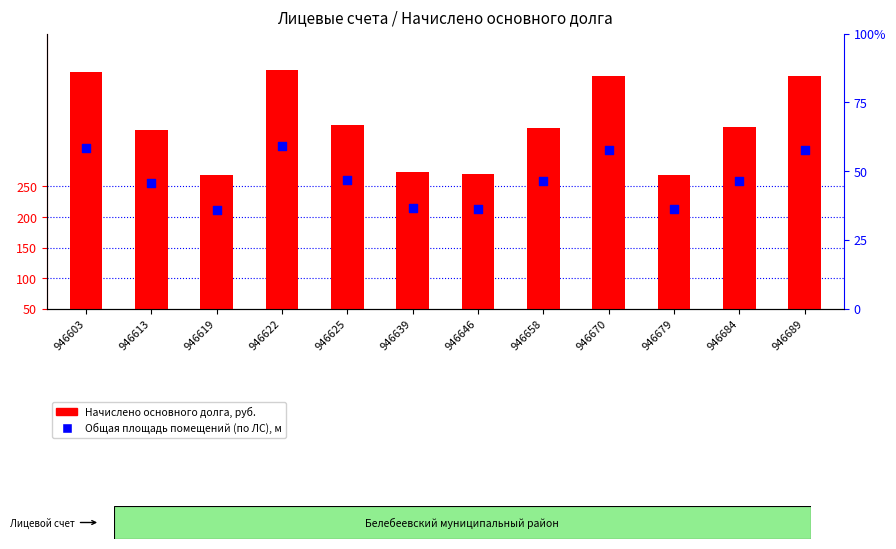

Is the value of Начислено основного долга, руб. at 946646 greater than the value of Общая площадь помещений (по ЛС), м at 946639?

Yes